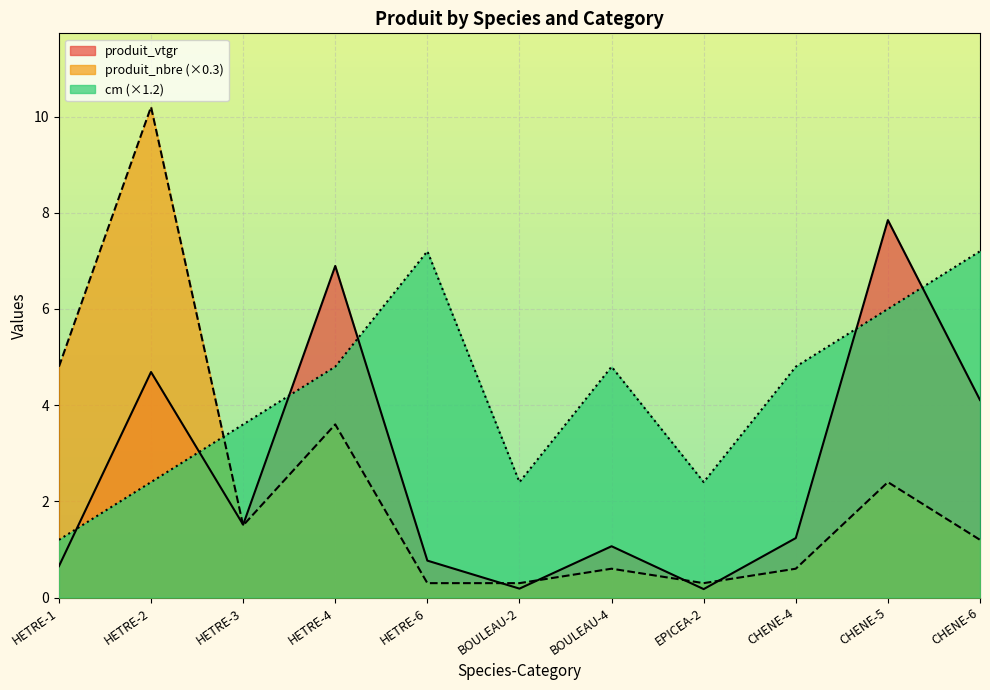

What are all the series names shown in the legend?

produit_vtgr, produit_nbre (×0.3), cm (×1.2)